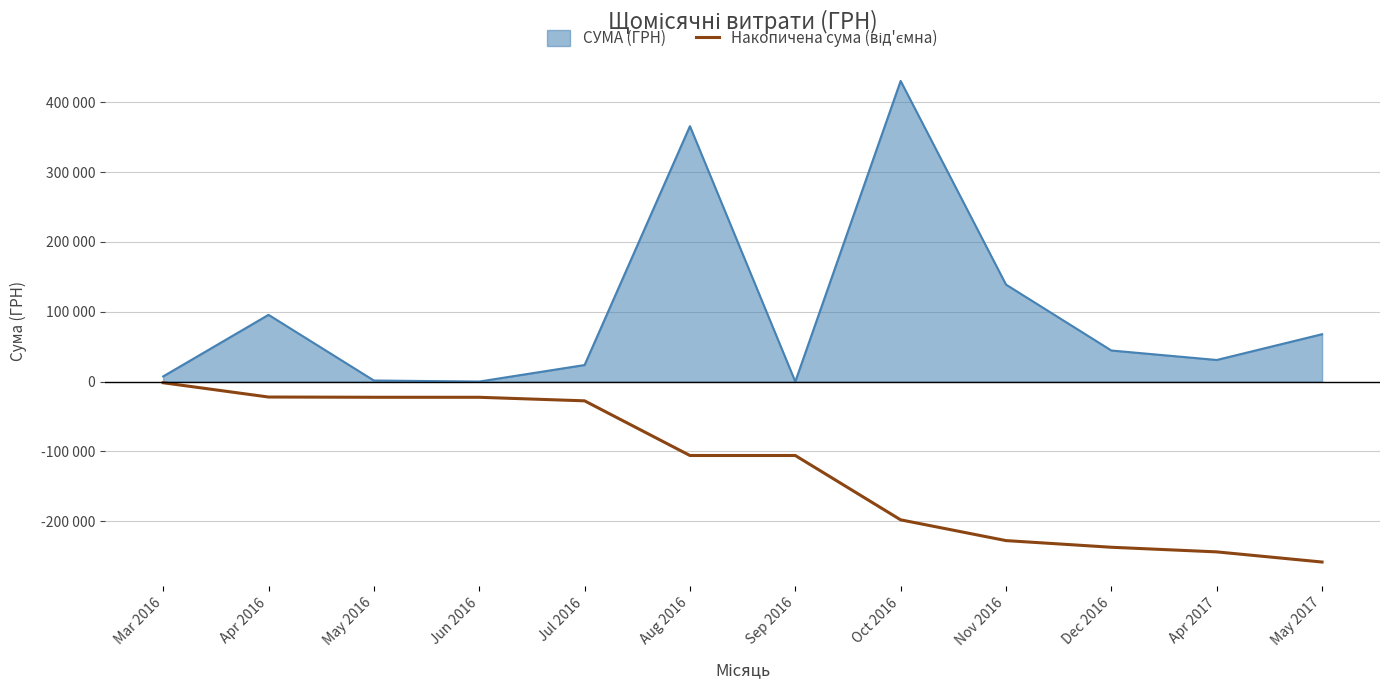

At which category does the chart reach its peak across all series?

Oct 2016